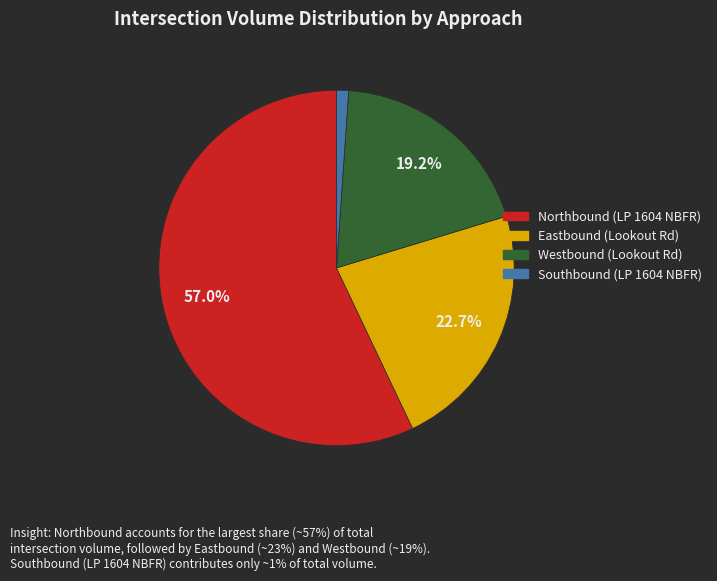

To the nearest percent, what portion does Eastbound (Lookout Rd) represent?

23%